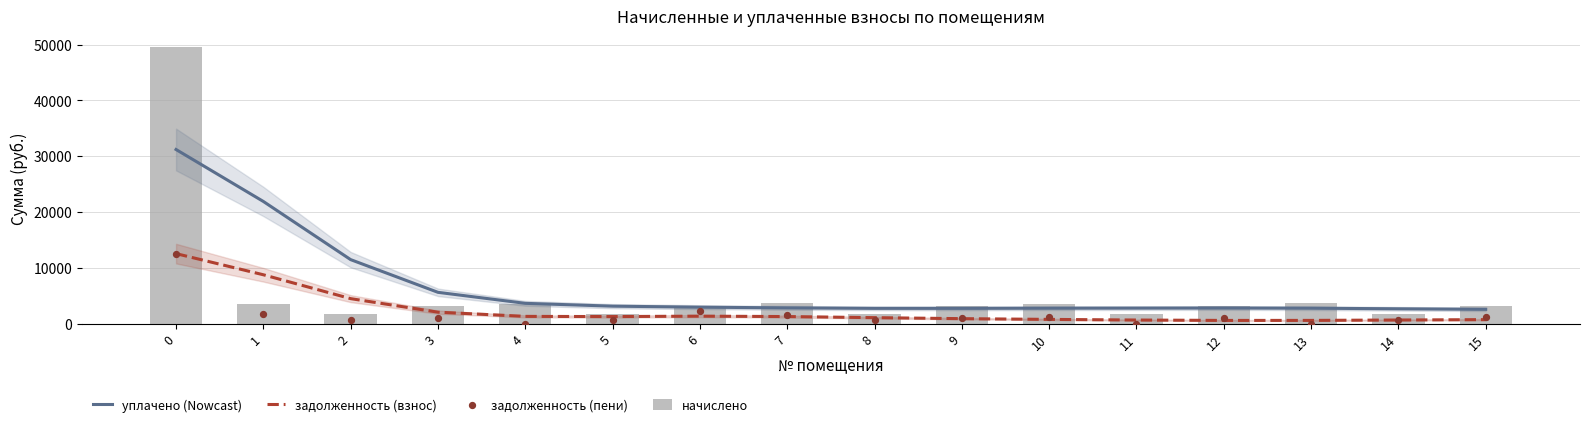

Which series reaches the maximum Y coordinate?

начислено